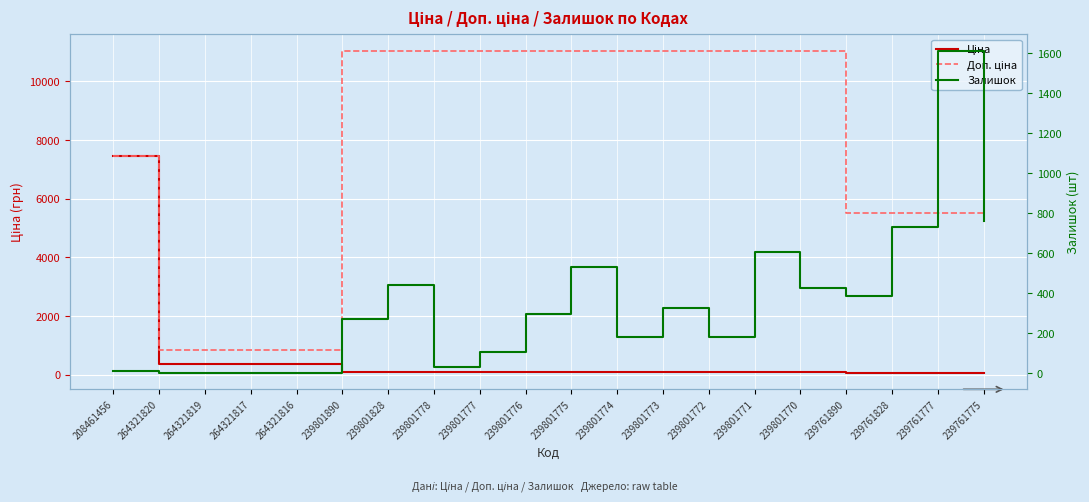

Reading left to right, extract all data points from this chart.

Ціна: 208461456=7453.8	264321820=382.9	264321819=382.9	264321817=382.9	264321816=382.9	239801890=110.5	239801828=110.5	239801778=110.5	239801777=110.5	239801776=110.5	239801775=110.5	239801774=110.5	239801773=110.5	239801772=110.5	239801771=110.5	239801770=110.5	239761890=55.3	239761828=55.3	239761777=55.3	239761775=55.3
Доп. ціна: 208461456=7453.8	264321820=840.0	264321819=840.0	264321817=840.0	264321816=840.0	239801890=11055.0	239801828=11055.0	239801778=11055.0	239801777=11055.0	239801776=11055.0	239801775=11055.0	239801774=11055.0	239801773=11055.0	239801772=11055.0	239801771=11055.0	239801770=11055.0	239761890=5528.0	239761828=5528.0	239761777=5528.0	239761775=5528.0
Залишок: 208461456=11.0	264321820=0.0	264321819=0.0	264321817=0.0	264321816=0.0	239801890=269.0	239801828=440.0	239801778=30.0	239801777=104.0	239801776=296.0	239801775=531.0	239801774=179.0	239801773=327.0	239801772=180.0	239801771=607.0	239801770=427.0	239761890=384.0	239761828=733.0	239761777=1614.0	239761775=759.0